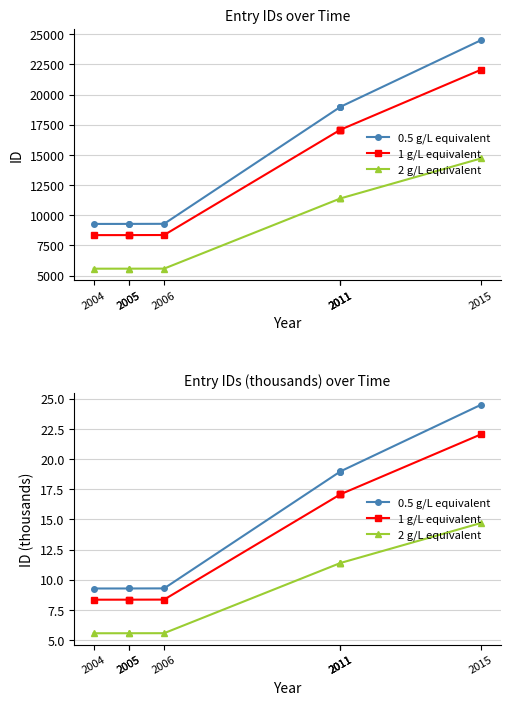

True or false: 1 g/L equivalent has more than 0 interior local peaks.

False